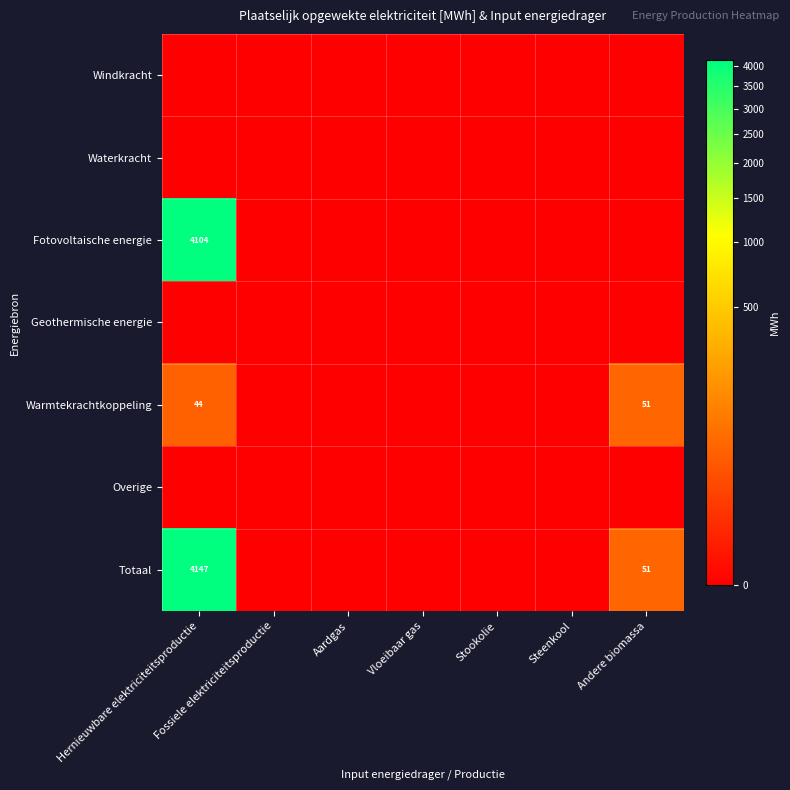

Is it true that Totaal equals 31 at Andere biomassa?

False